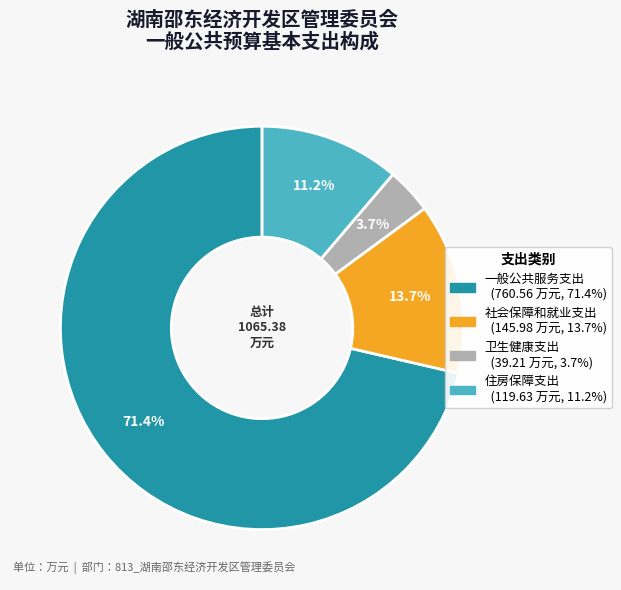

Combined, do 住房保障支出 and 社会保障和就业支出 account for over 50%?

No